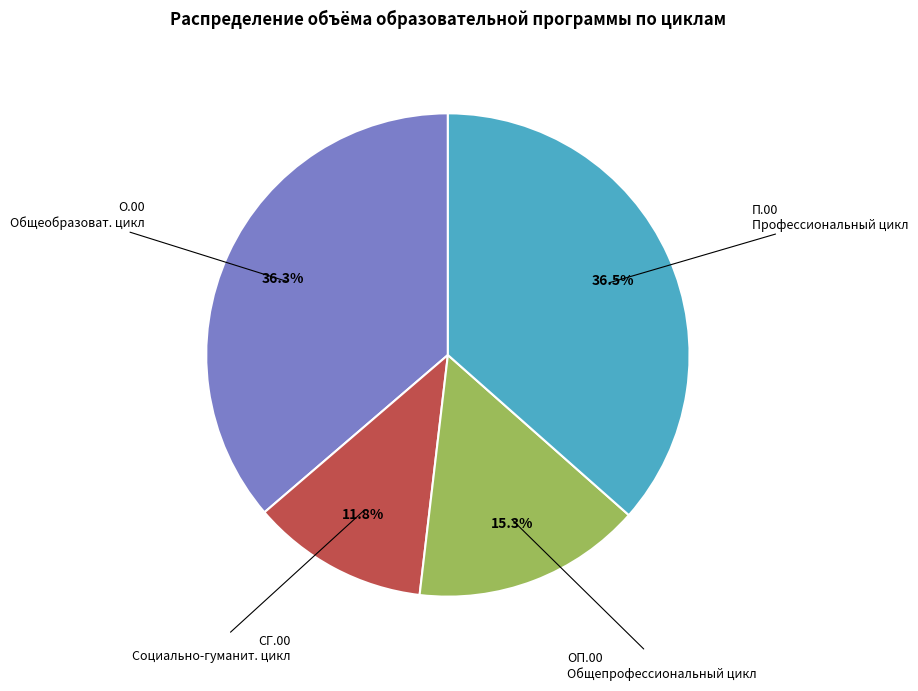

Is there a majority slice in this chart?

No